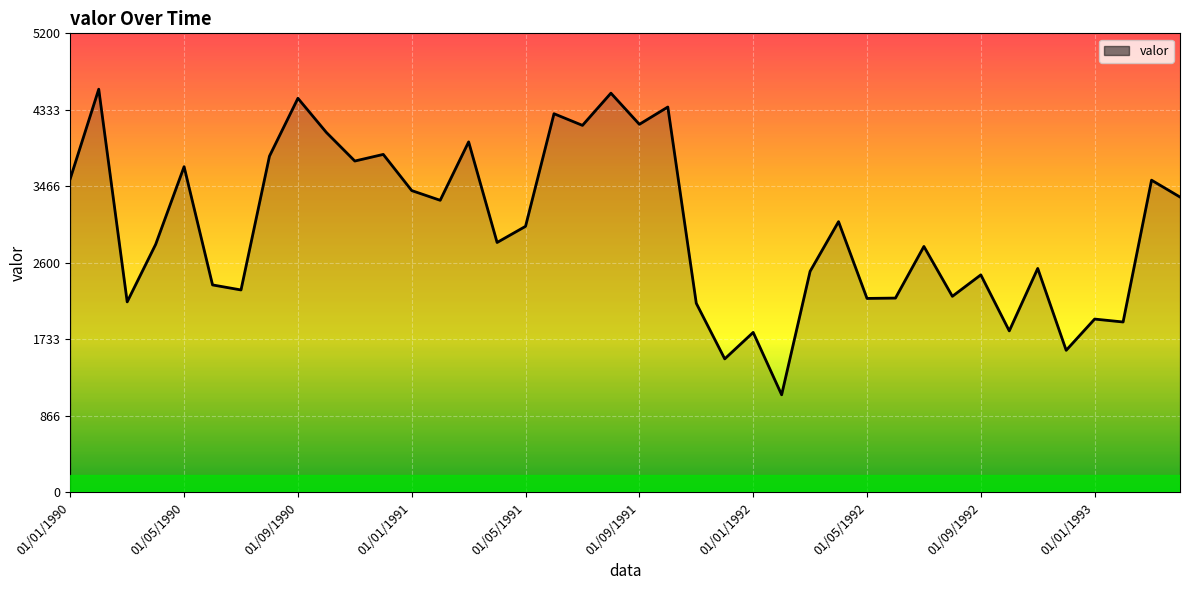

What is the difference between the maximum and minimum values?

3463